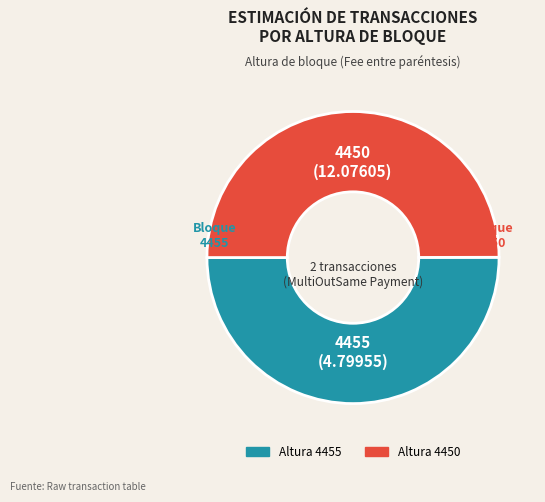

Which slice is the largest?

4455